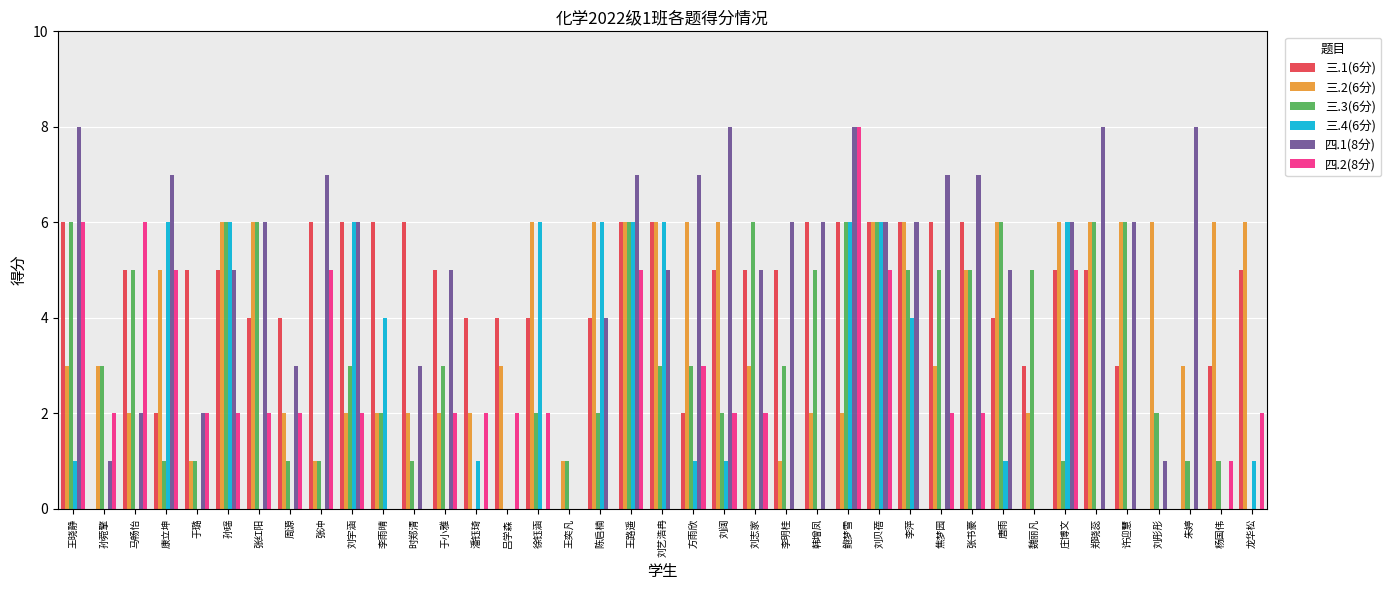

Is the value of 四.1(8分) at 陈启楠 greater than the value of 三.3(6分) at 许迎慧?

No